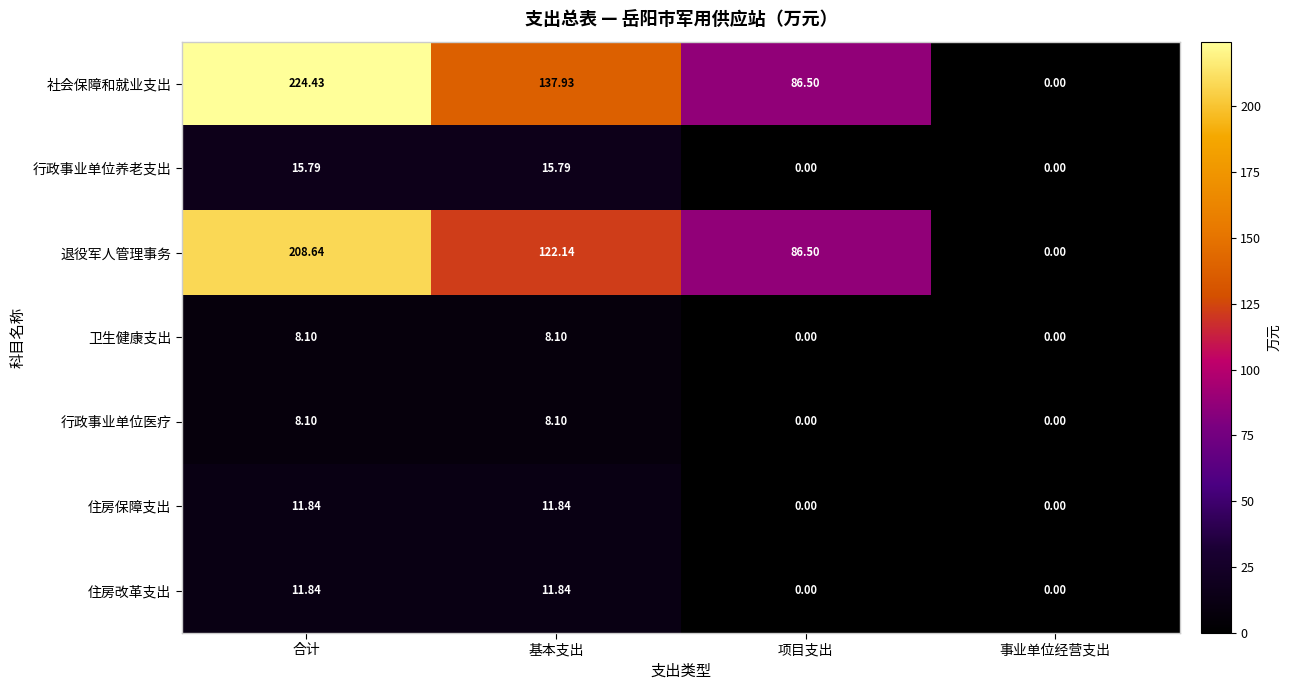

How many series are shown in this chart?

7